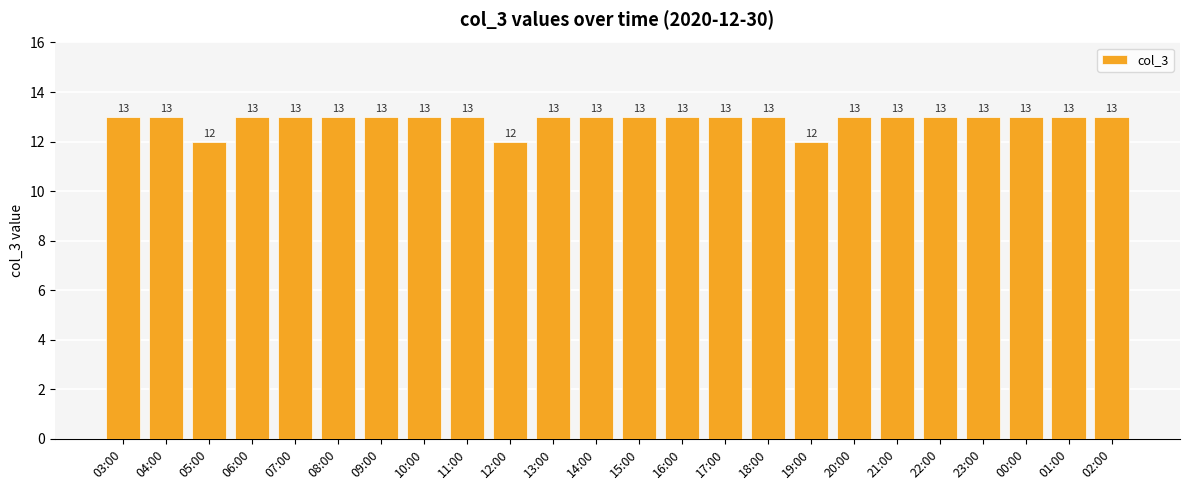

Count the values in the range 13 to 14.

21